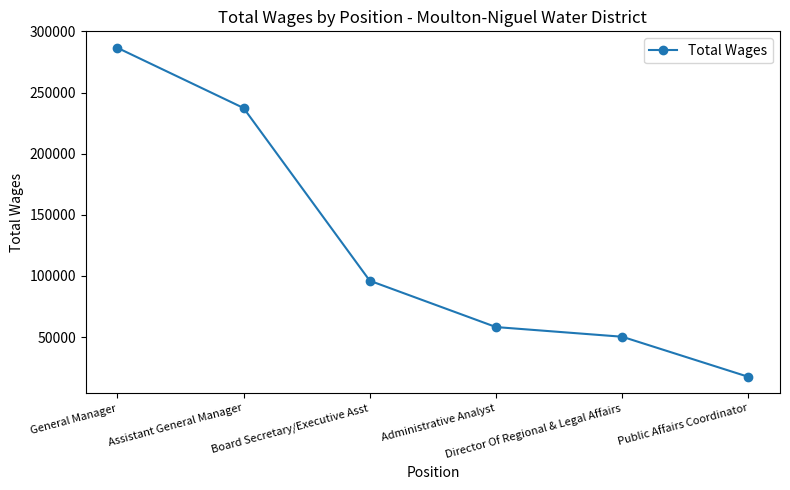

What is the difference between the values at Board Secretary/Executive Asst and Administrative Analyst?

37897